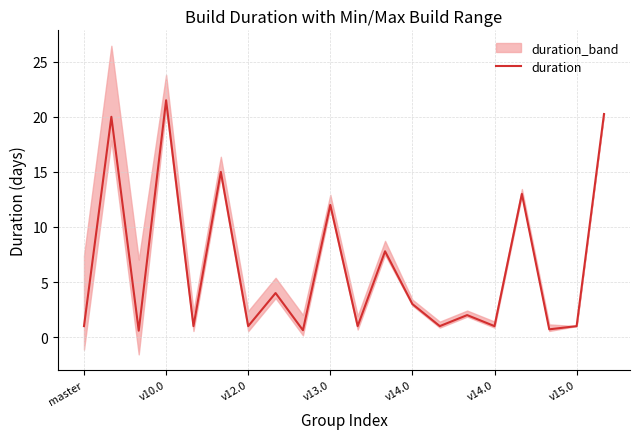

What is the sum of all values?

127.5